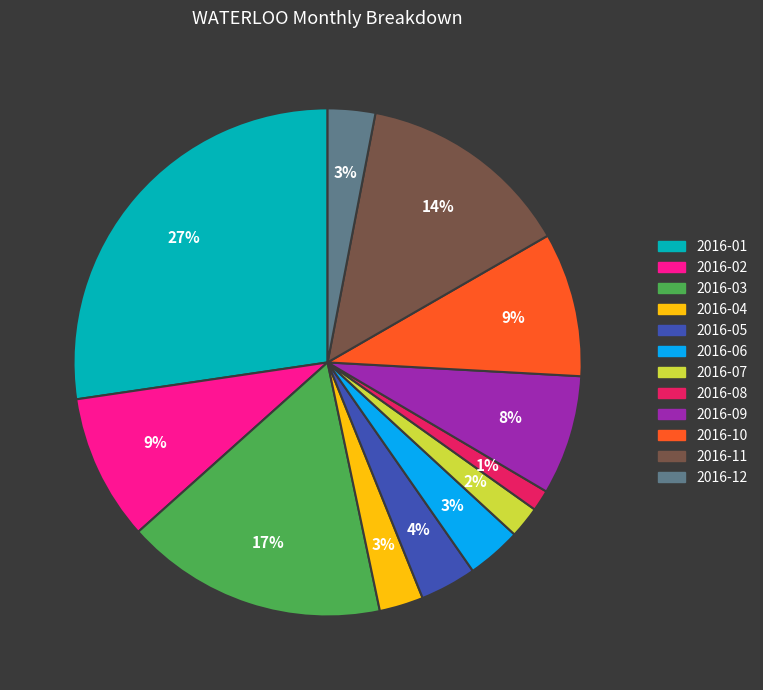

Is there a majority slice in this chart?

No